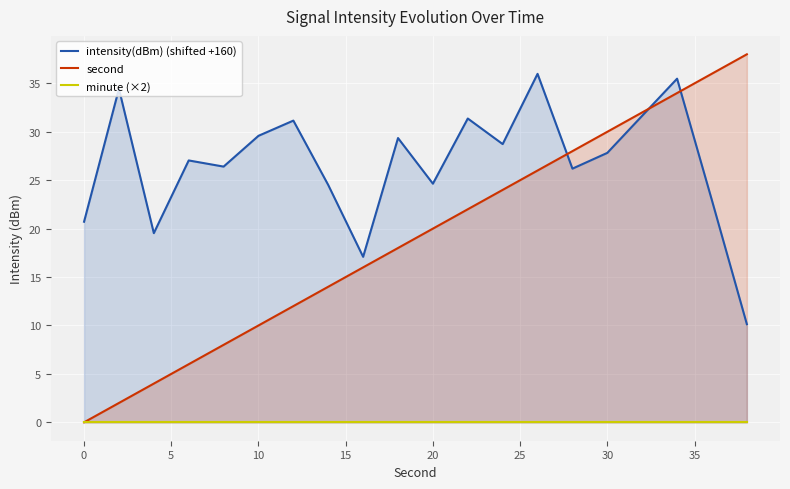

Rank the series at 0 from lowest to highest value.

minute (×2), second, intensity(dBm) (shifted +160)